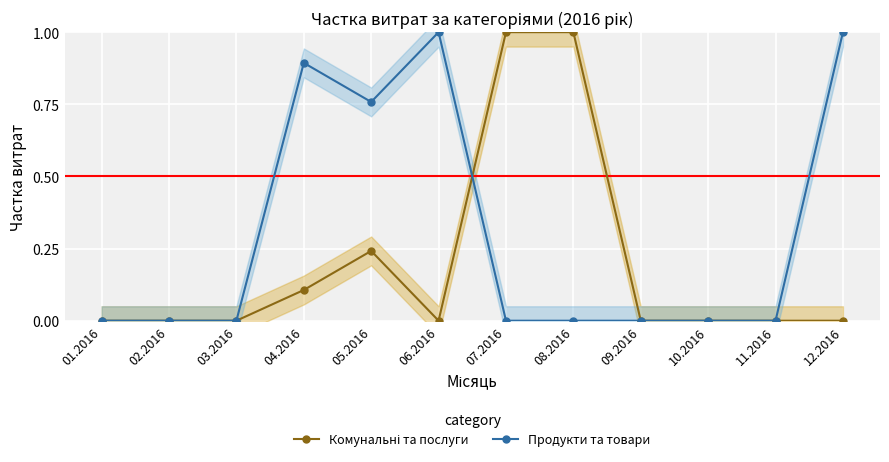

The Комунальні та послуги series shows 1.4 at 08.2016. True or false?

False